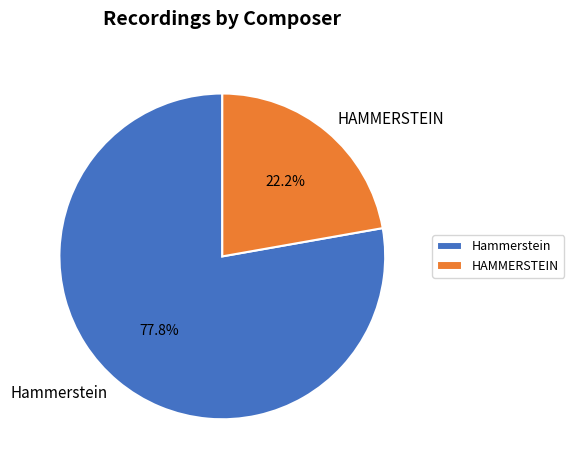

Combined, what portion of the pie is HAMMERSTEIN and Hammerstein?

100.0%